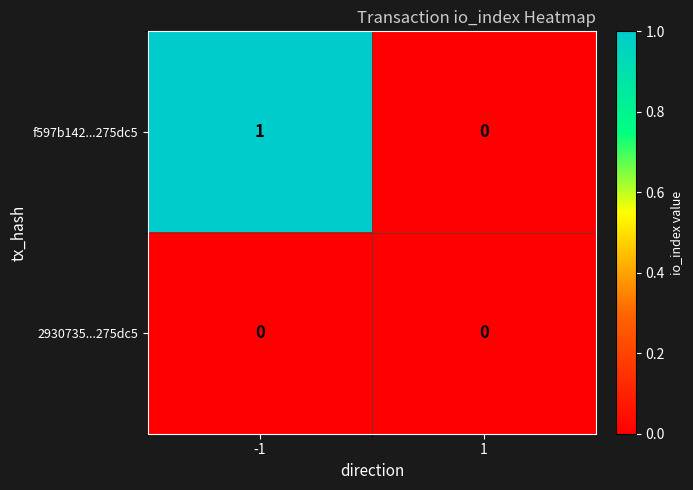

What is the difference between the highest and lowest values at -1?

1